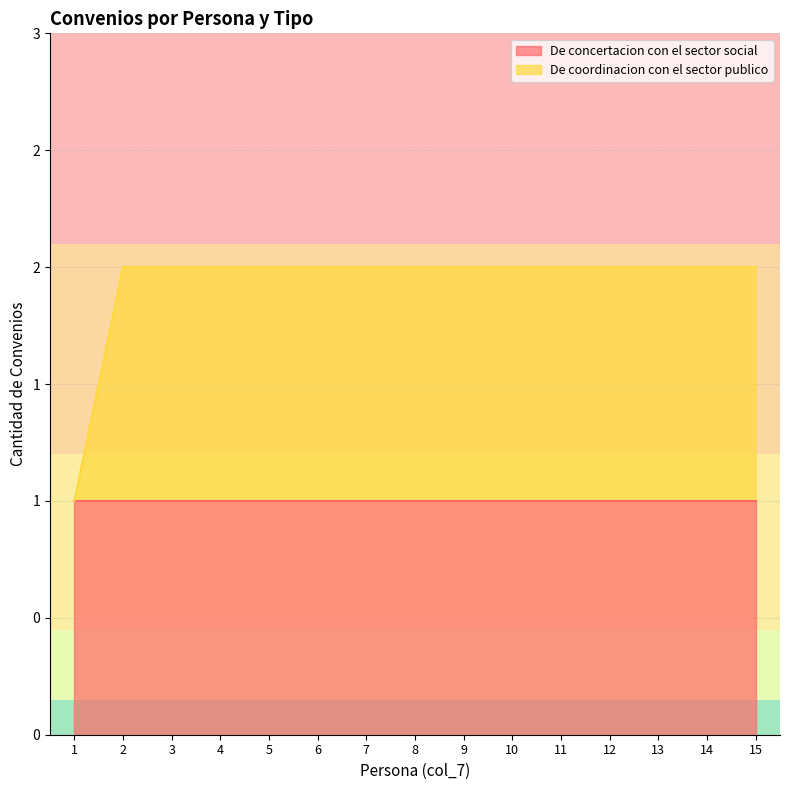

List the labels in order of value, largest first.

2, 3, 4, 5, 6, 7, 8, 9, 10, 11, 12, 13, 14, 15, 1